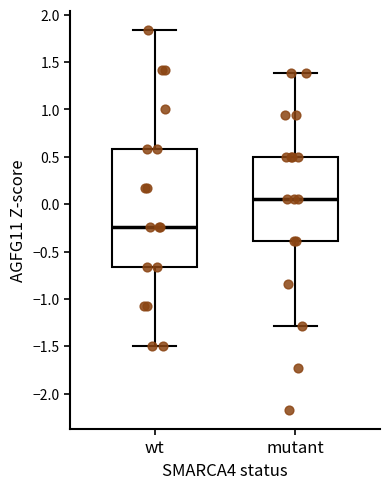

Which box has the lowest median line?

wt